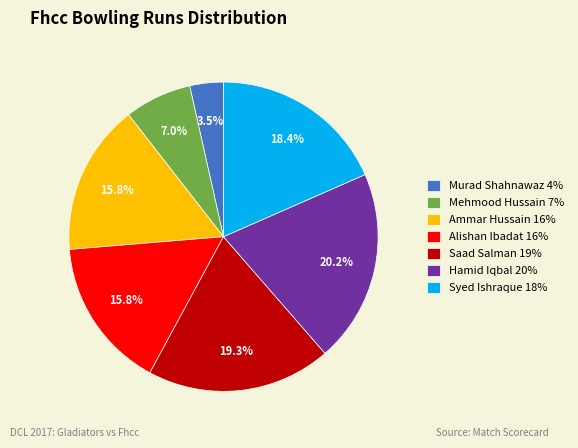

How much of the chart is everything except Syed Ishraque 18%?

81.6%